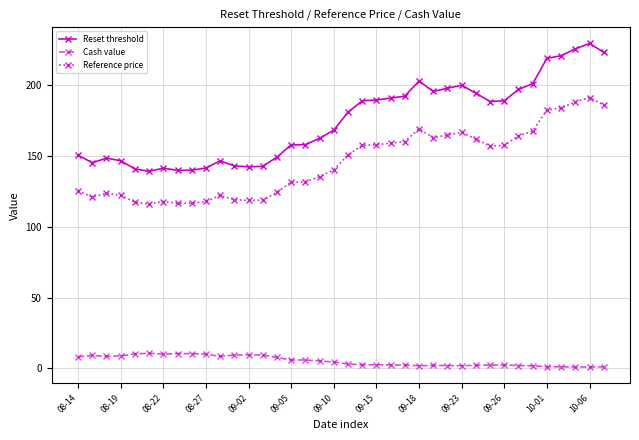

What is the lowest value of the Cash value series?

1.0